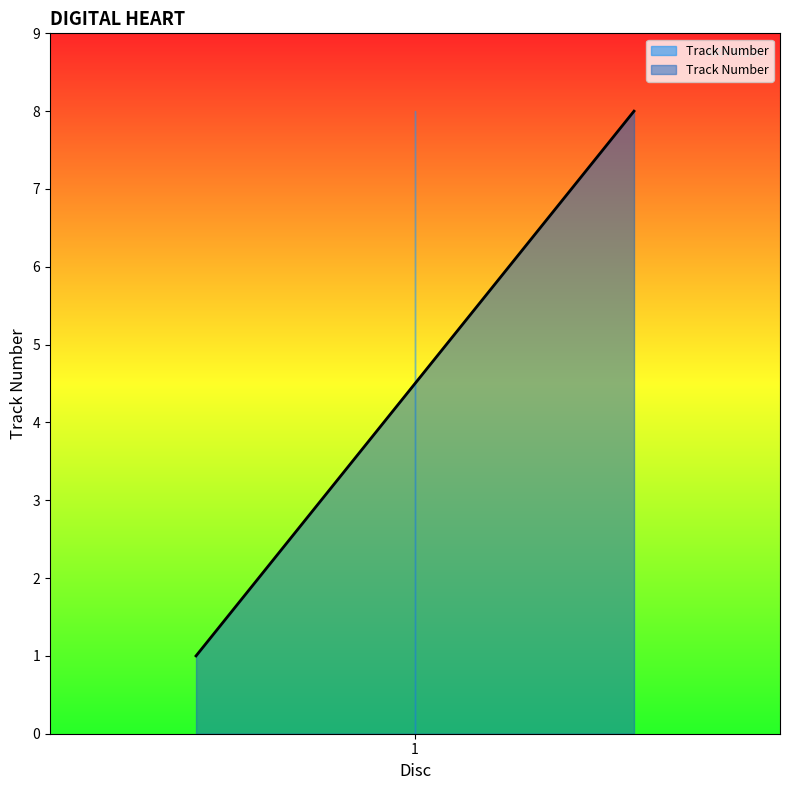

Does the chart display data point markers on the line(s)?

No